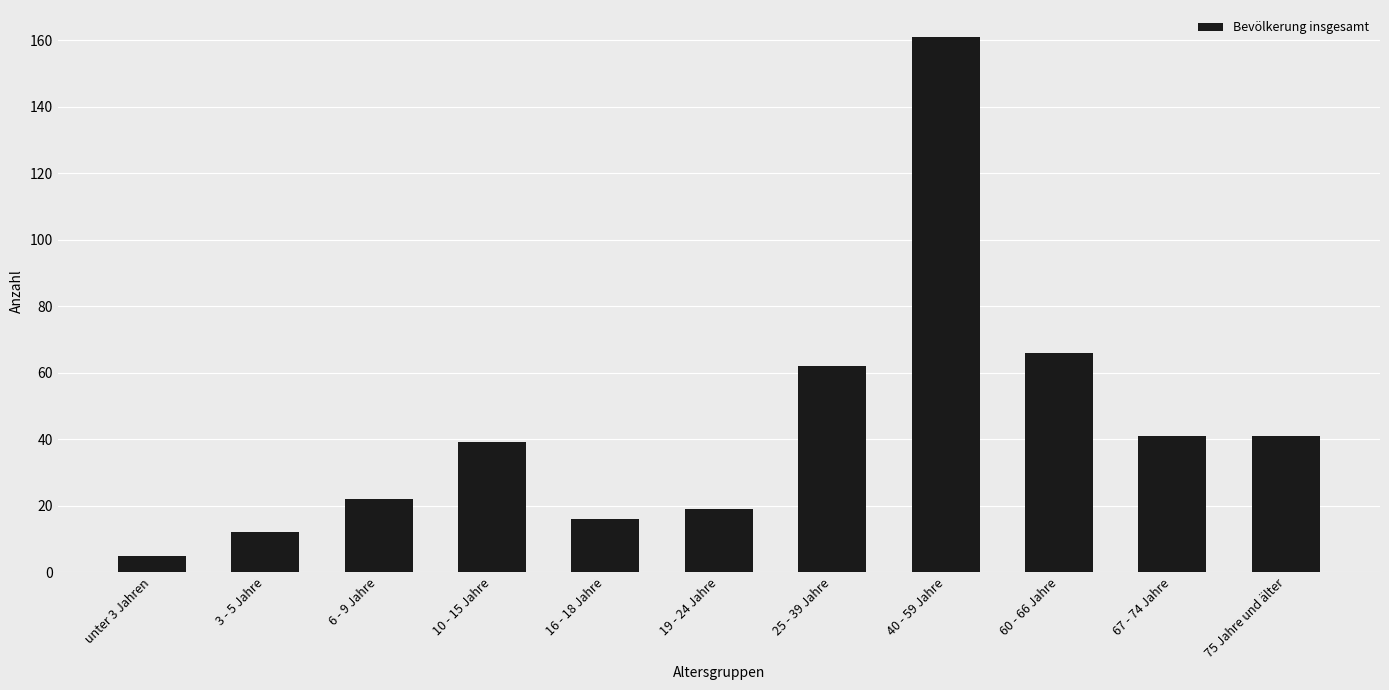

How many series are shown in this chart?

1